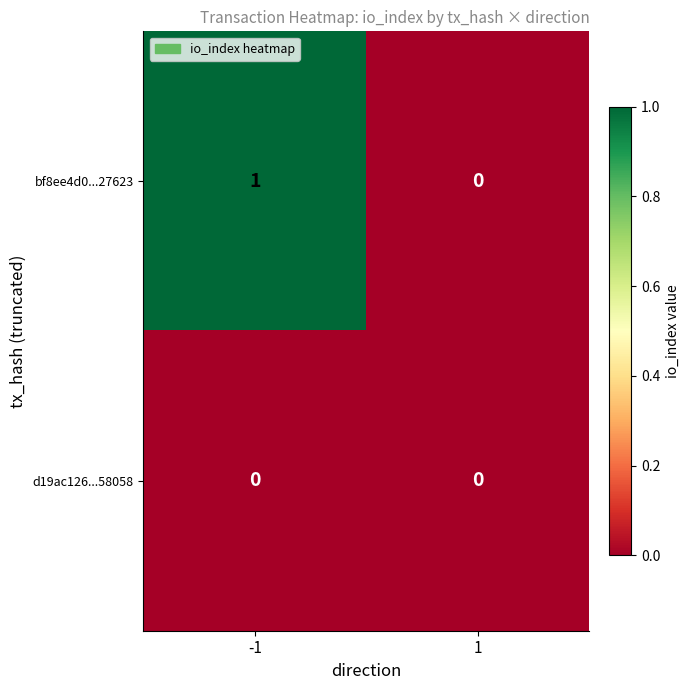

List the series in order of their peak value, highest first.

bf8ee4d0...27623, d19ac126...58058